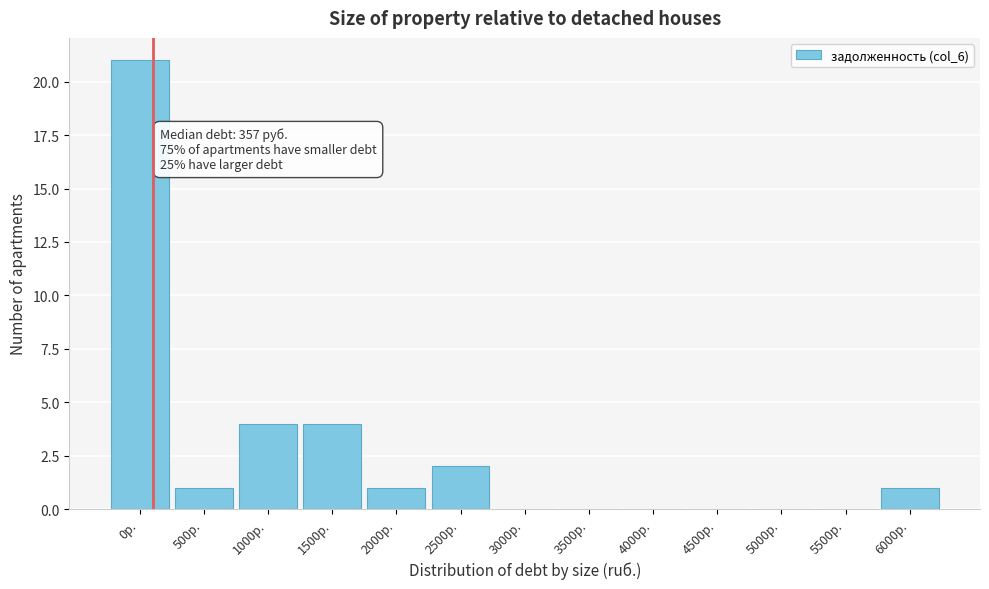

Reading right to left, what are all the values shown in this chart?

6000р.=1	5500р.=0	5000р.=0	4500р.=0	4000р.=0	3500р.=0	3000р.=0	2500р.=2	2000р.=1	1500р.=4	1000р.=4	500р.=1	0р.=21